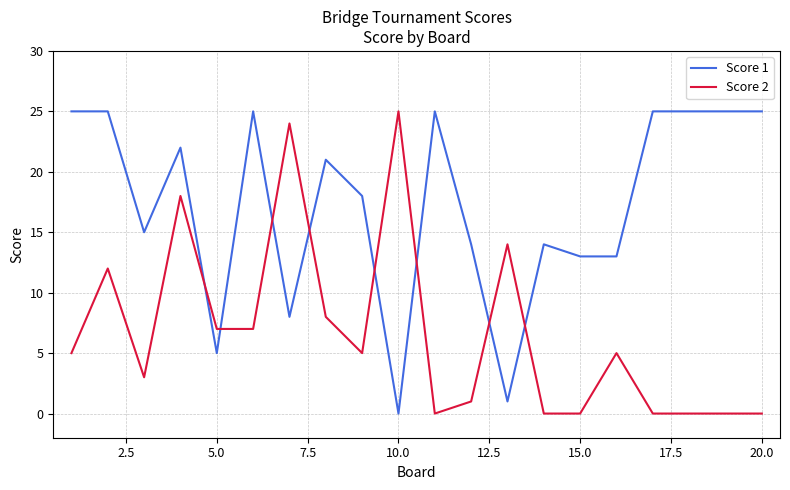

Which series ends up on top after the final intersection of Score 2 and Score 1?

Score 1